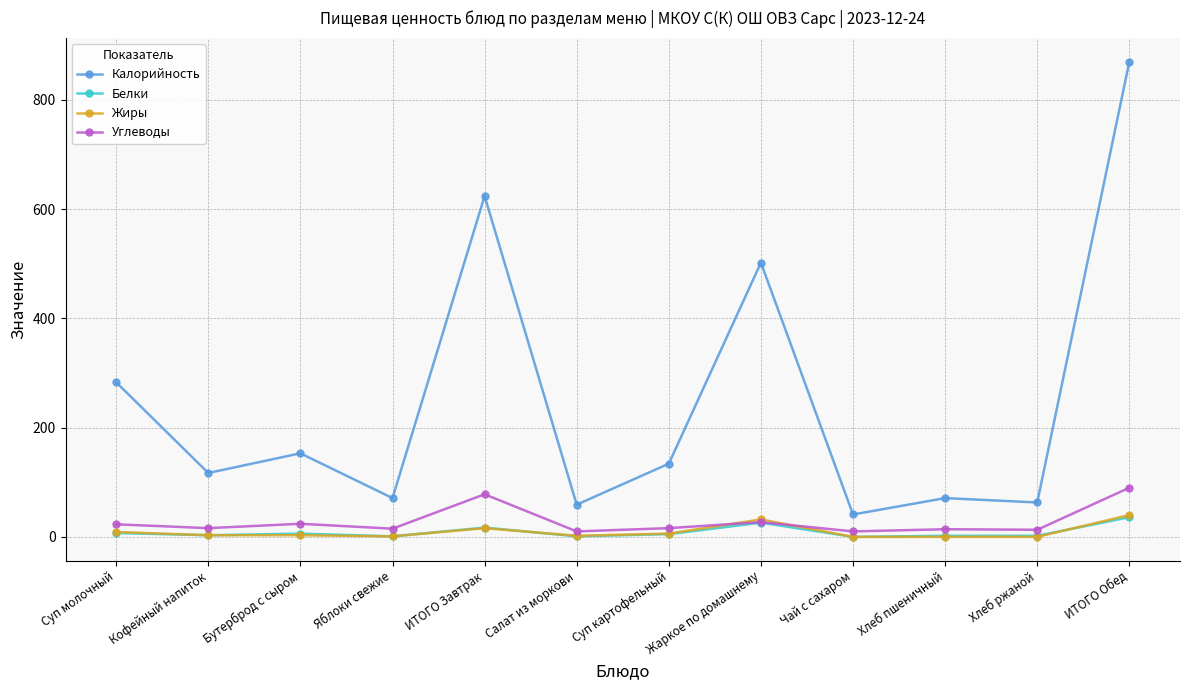

At which category is the sum across all series the highest?

ИТОГО Обед